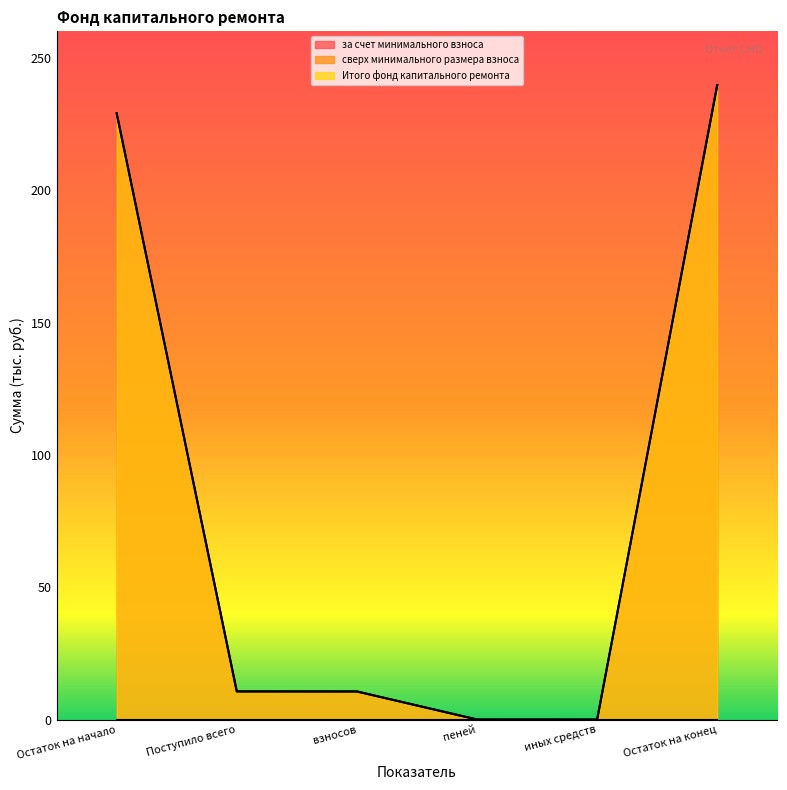

At how many categories does at least one series exceed 41?

2